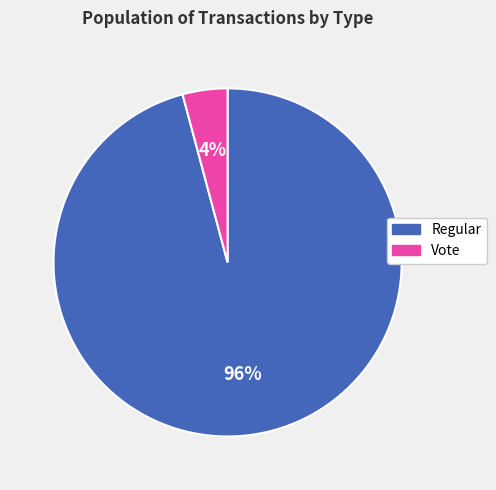

Which has a higher value, Regular or Vote?

Regular